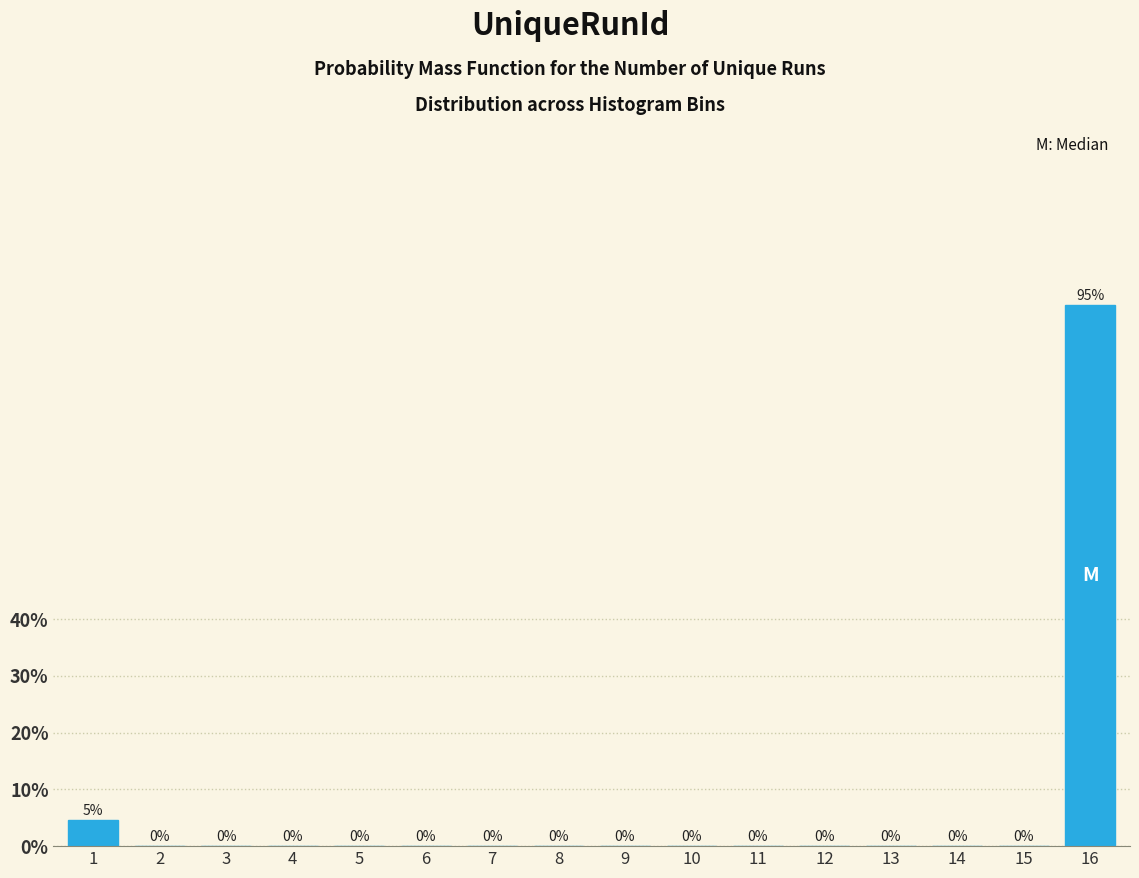

Which has a higher value, 16 or 10?

16